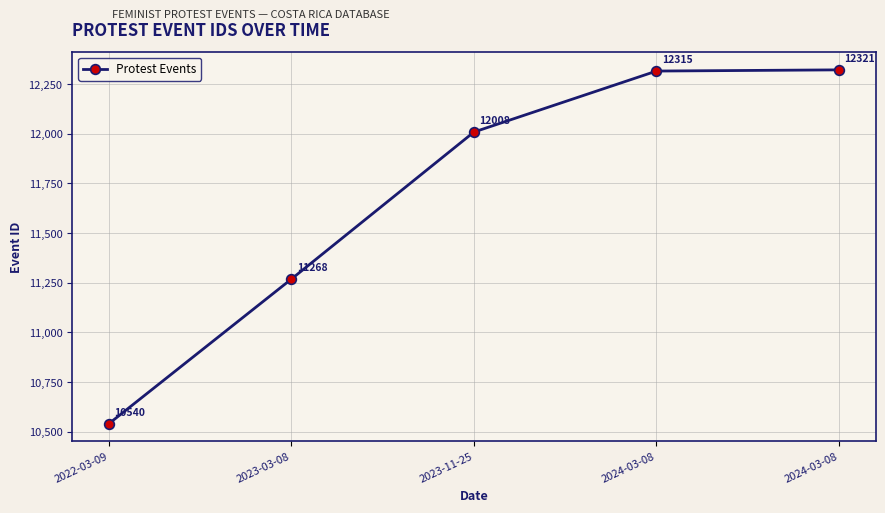

What is the minimum value shown in the chart?

10540